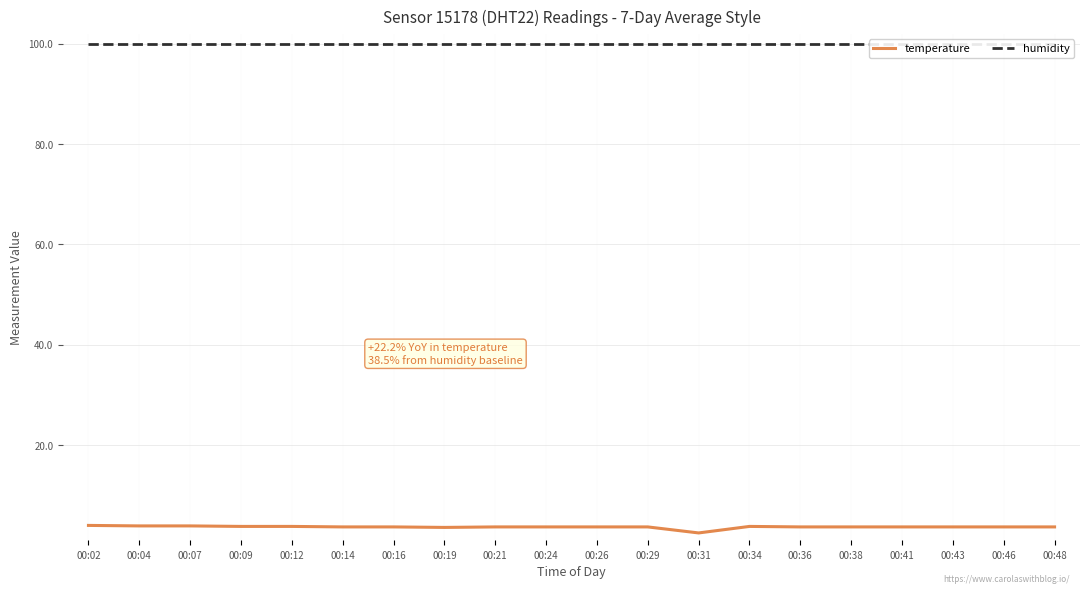

What is the difference between the maximum and minimum values in the temperature series?

1.5